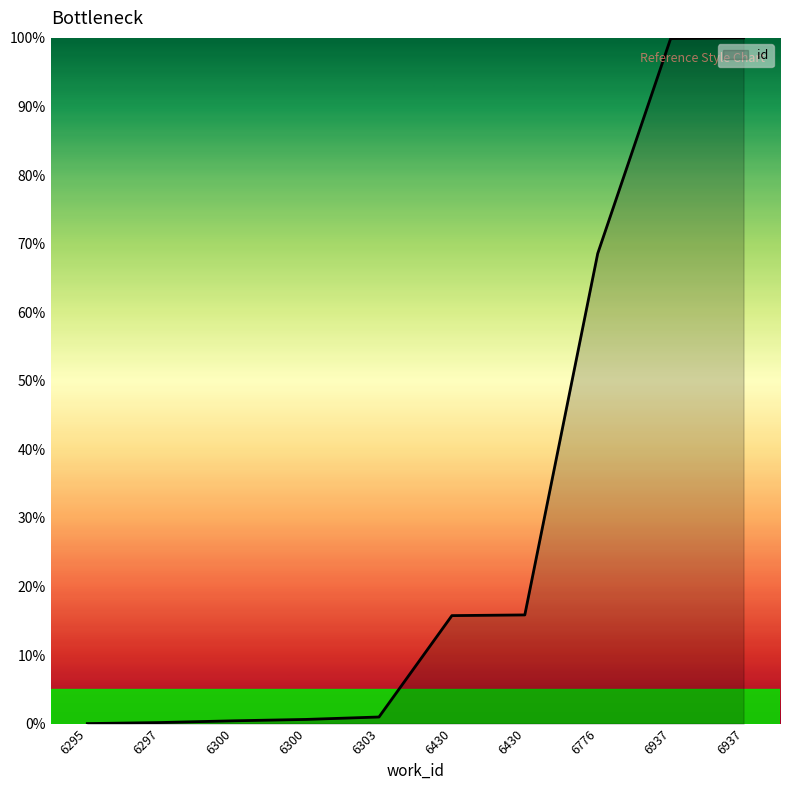

Rank the categories by value from lowest to highest.

6295, 6297, 6300, 6300, 6303, 6430, 6430, 6776, 6937, 6937